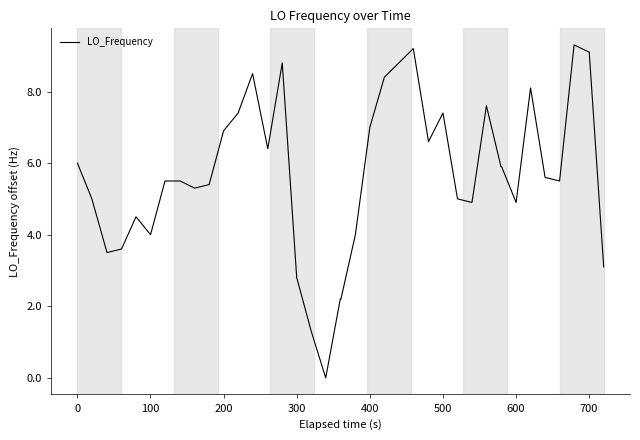

What is the greatest value displayed?

9.3